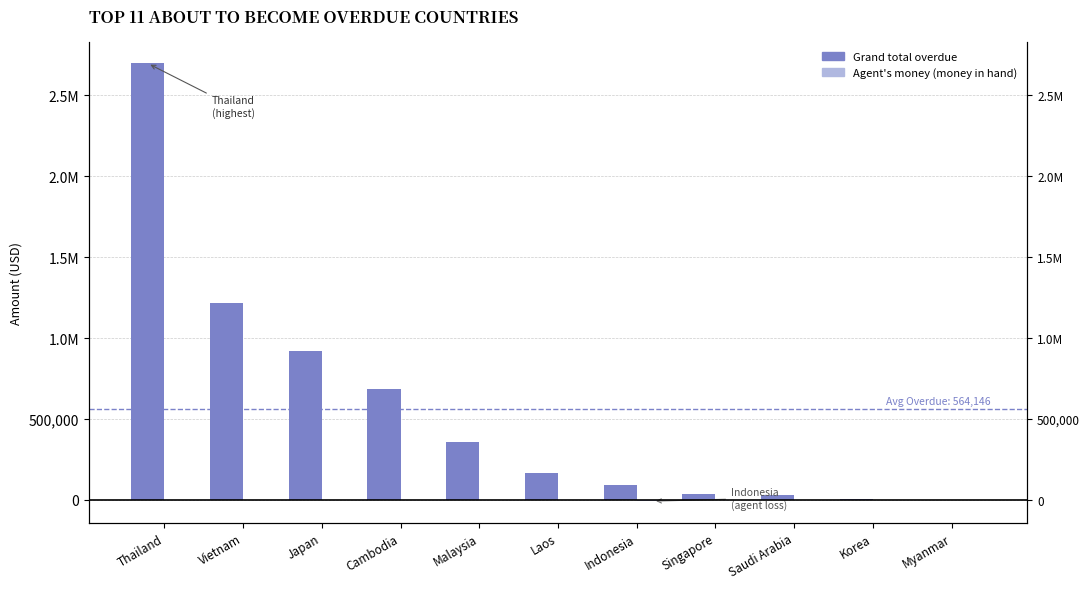

How many bars are there in total?

22